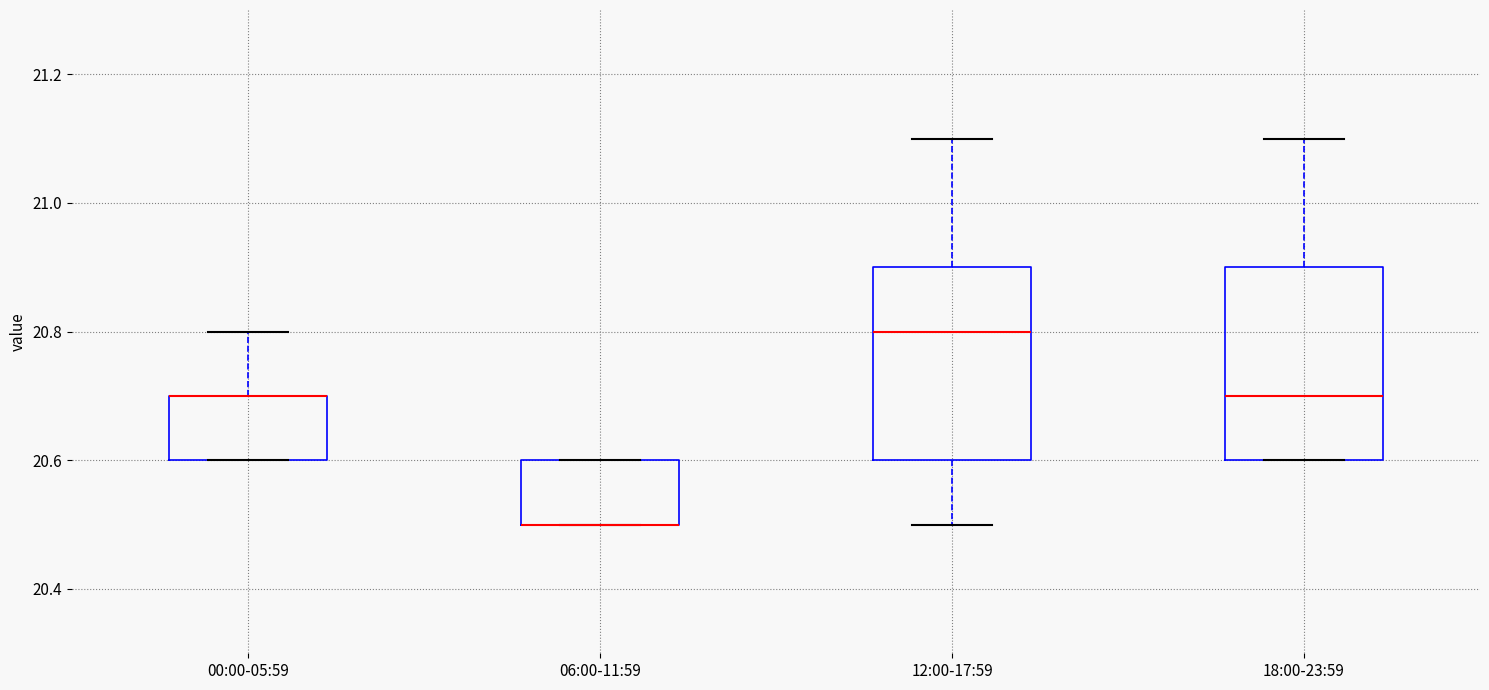

Reading left to right, read every box against the y-axis: the position of its median line, the range the box covers, and the ends of its whiskers. The values are not printed on the chart, so give them approximately, as read against the axis.

00:00-05:59: median 20.7 (drawn on the box's upper edge), box 20.6 to 20.7, whiskers 20.6 to 20.8
06:00-11:59: median 20.5 (drawn on the box's lower edge), box 20.5 to 20.6, whiskers 20.5 to 20.6
12:00-17:59: median 20.8, box 20.6 to 20.9, whiskers 20.5 to 21.1
18:00-23:59: median 20.7, box 20.6 to 20.9, whiskers 20.6 to 21.1